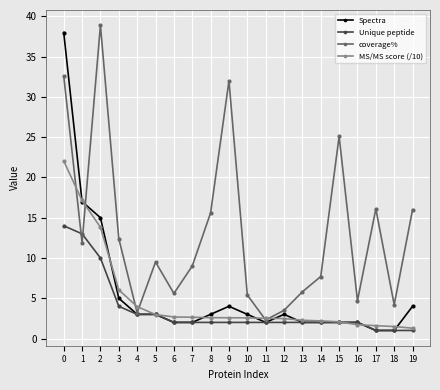

What is the average value of the Unique peptide series?

3.6